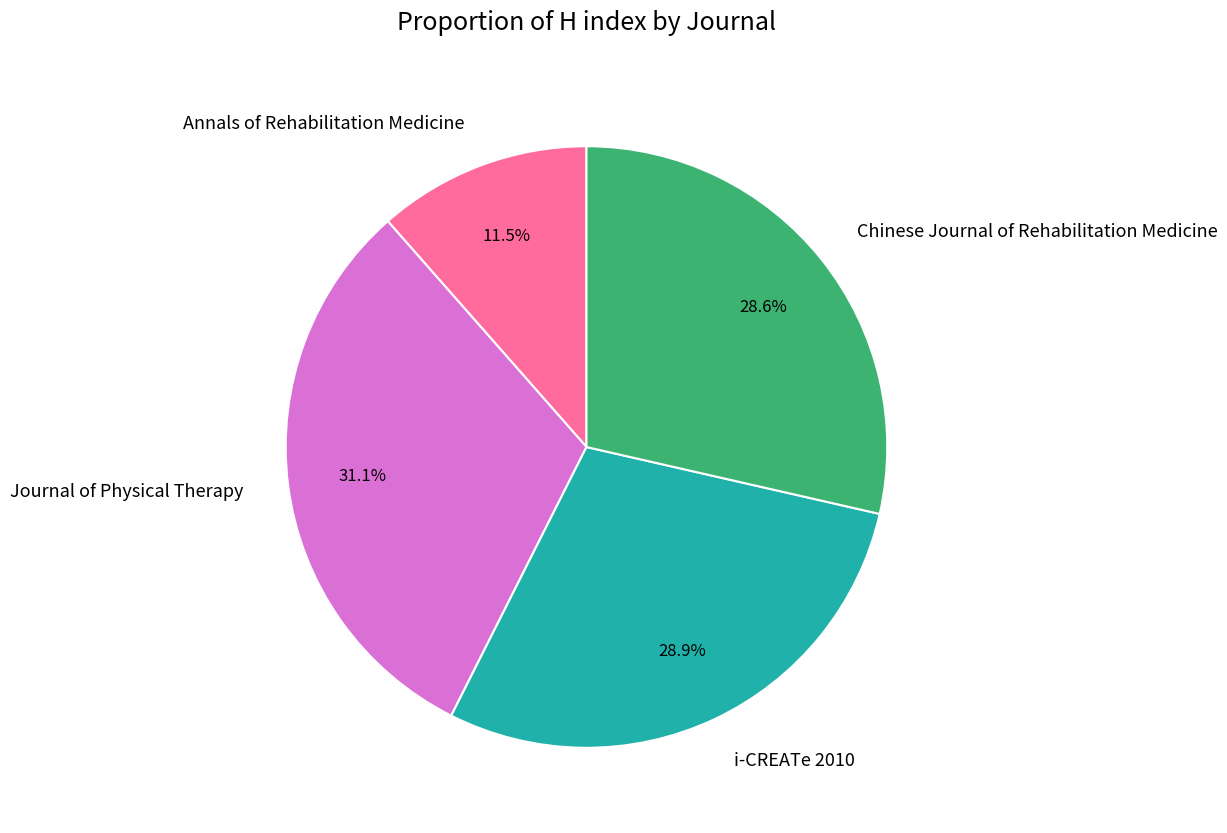

What portion of the pie excludes i-CREATe 2010?

71.1%